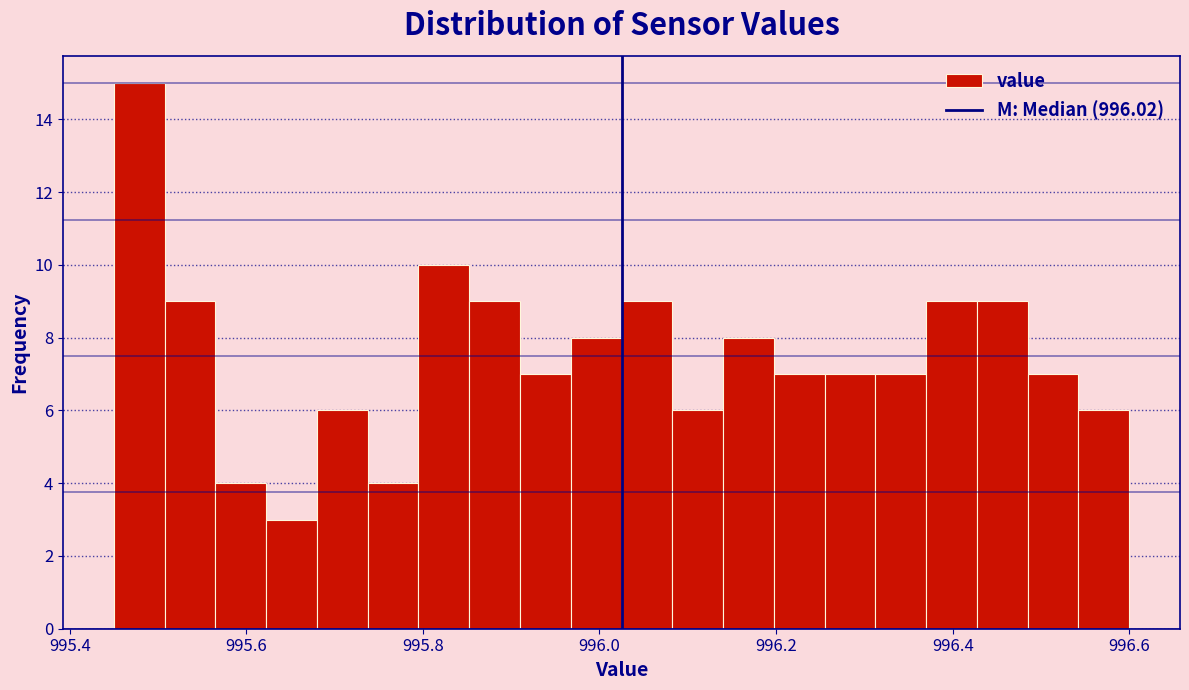

Around what value on the x-axis is the tallest bar? Give the approximate position of its centre, as read against the axis.

995.48